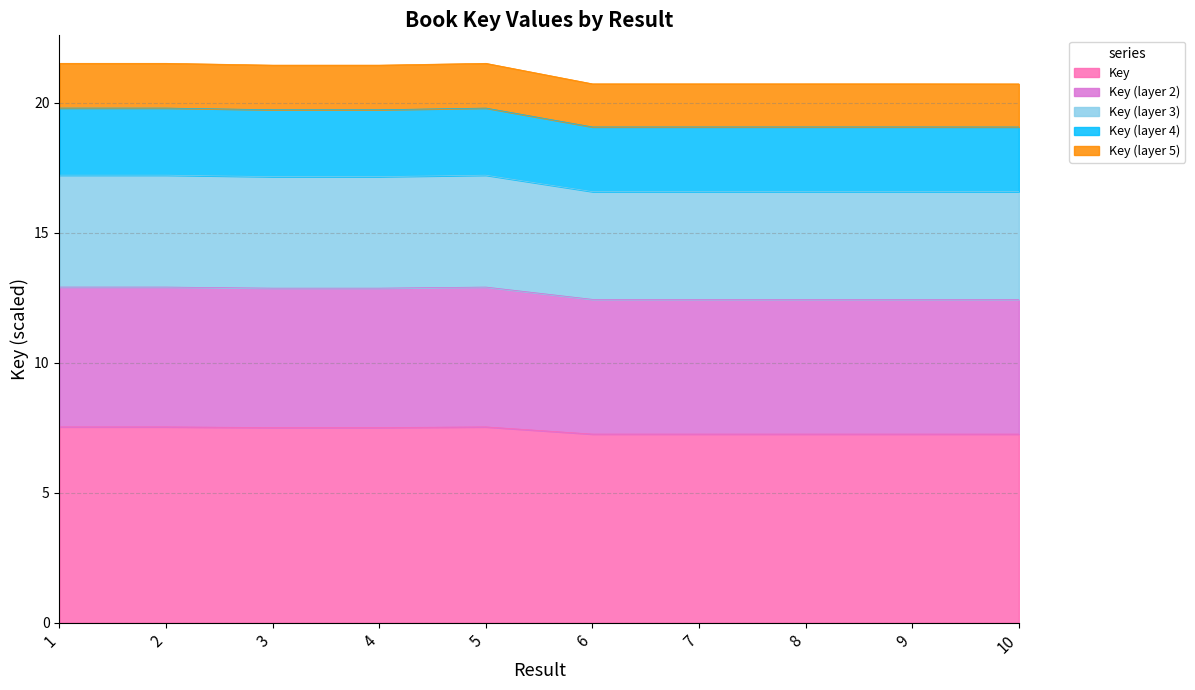

At which category does the data reach its first local peak?

2